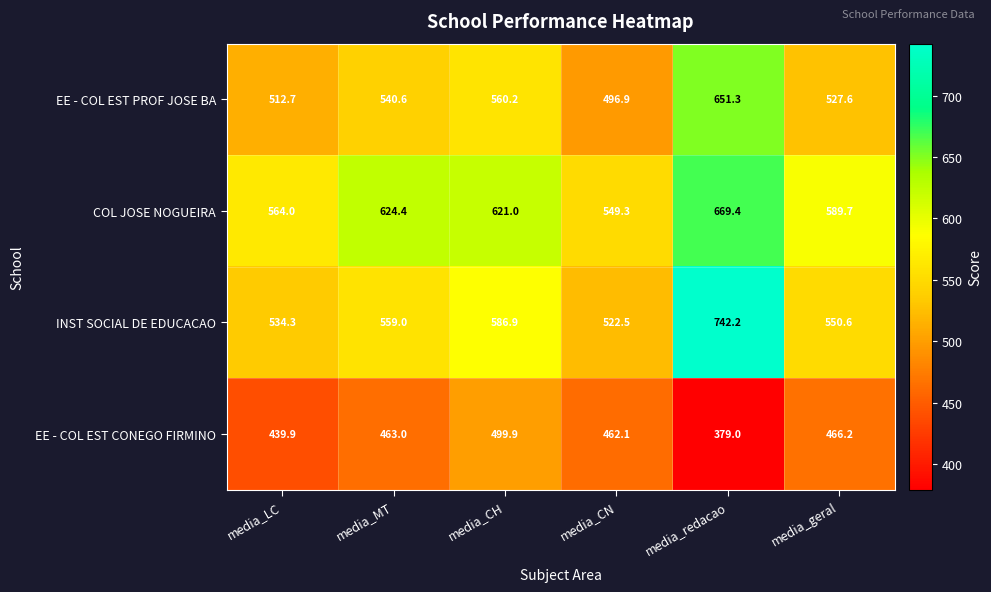

What is the difference between the EE - COL EST CONEGO FIRMINO values at media_redacao and media_CH?

120.9